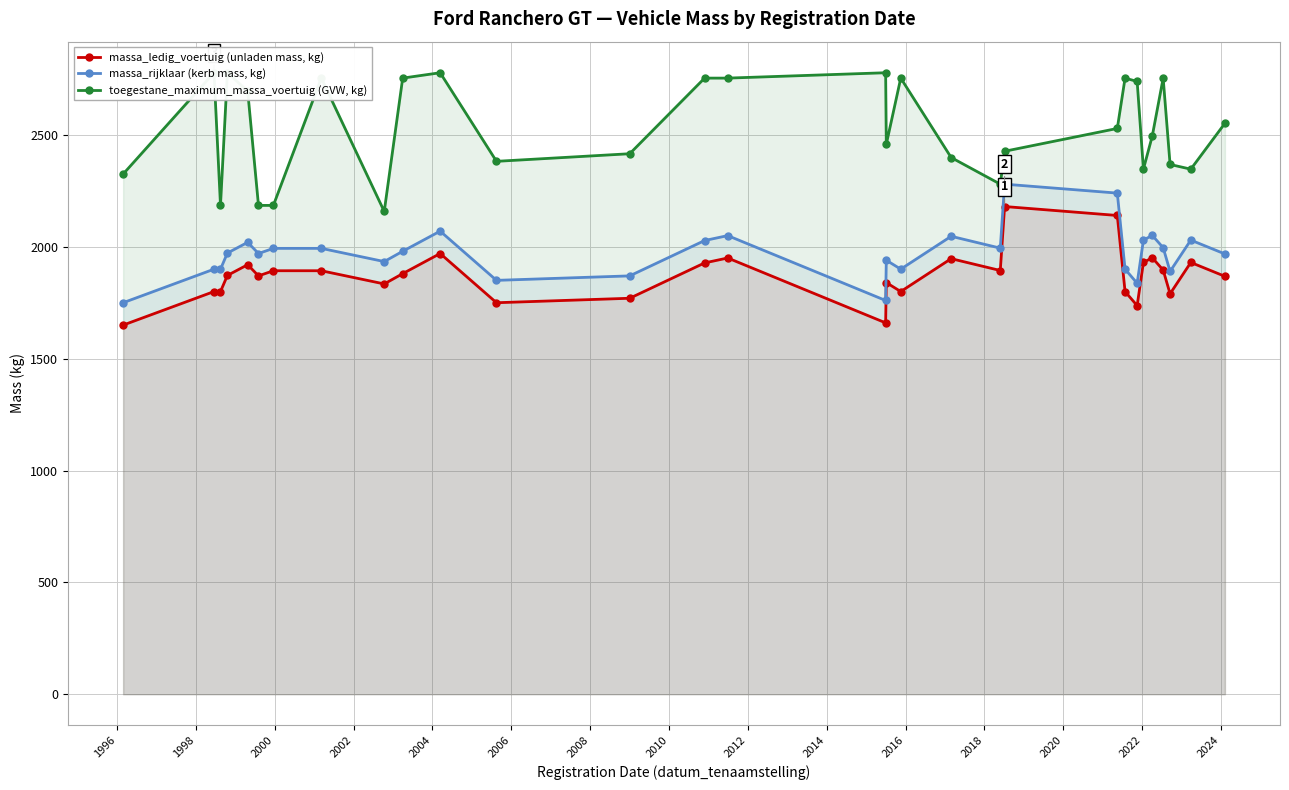

The massa_rijklaar (kerb mass, kg) series shows 2777 at 24. True or false?

False